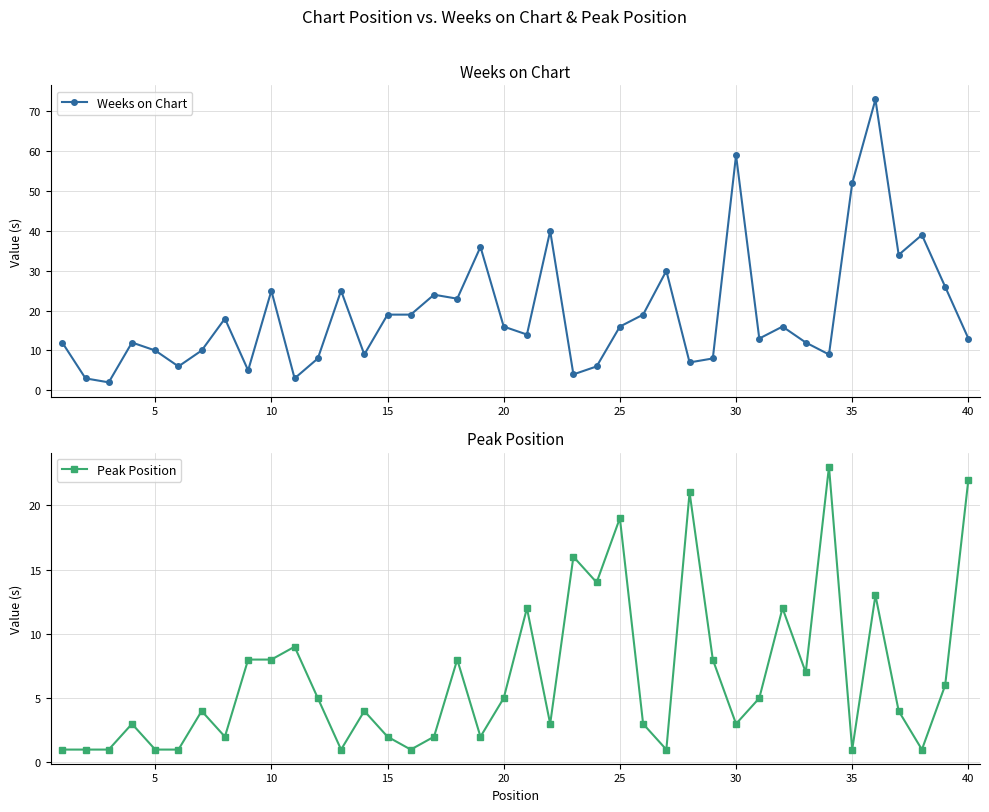

How many data points in Peak Position are above 4?

19